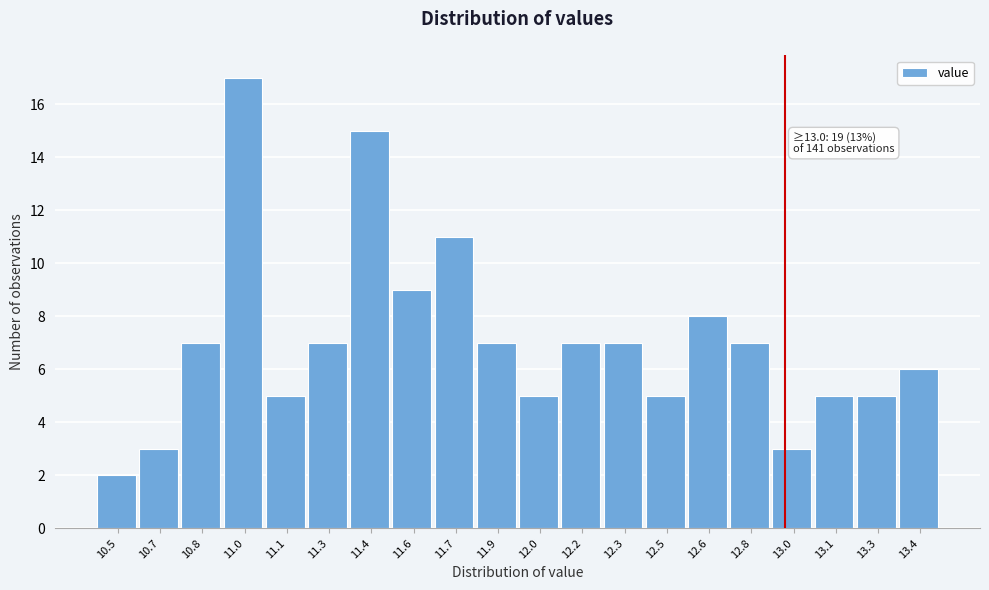

Reading right to left, extract all data points from this chart.

6	5	5	3	7	8	5	7	7	5	7	11	9	15	7	5	17	7	3	2